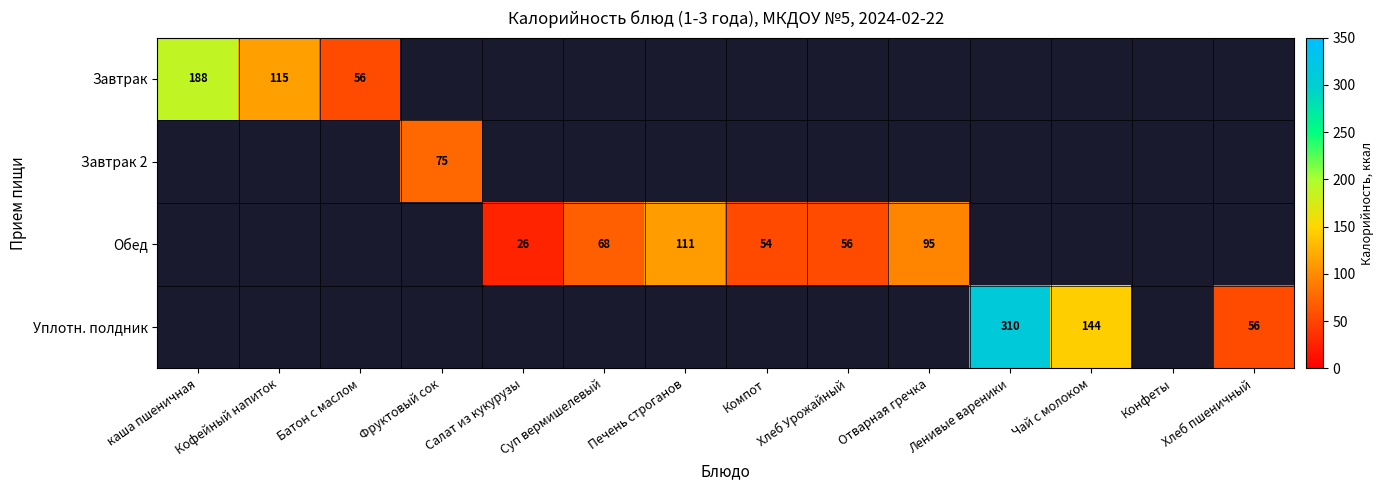

Which has a higher value, Конфеты or Салат из кукурузы?

Салат из кукурузы